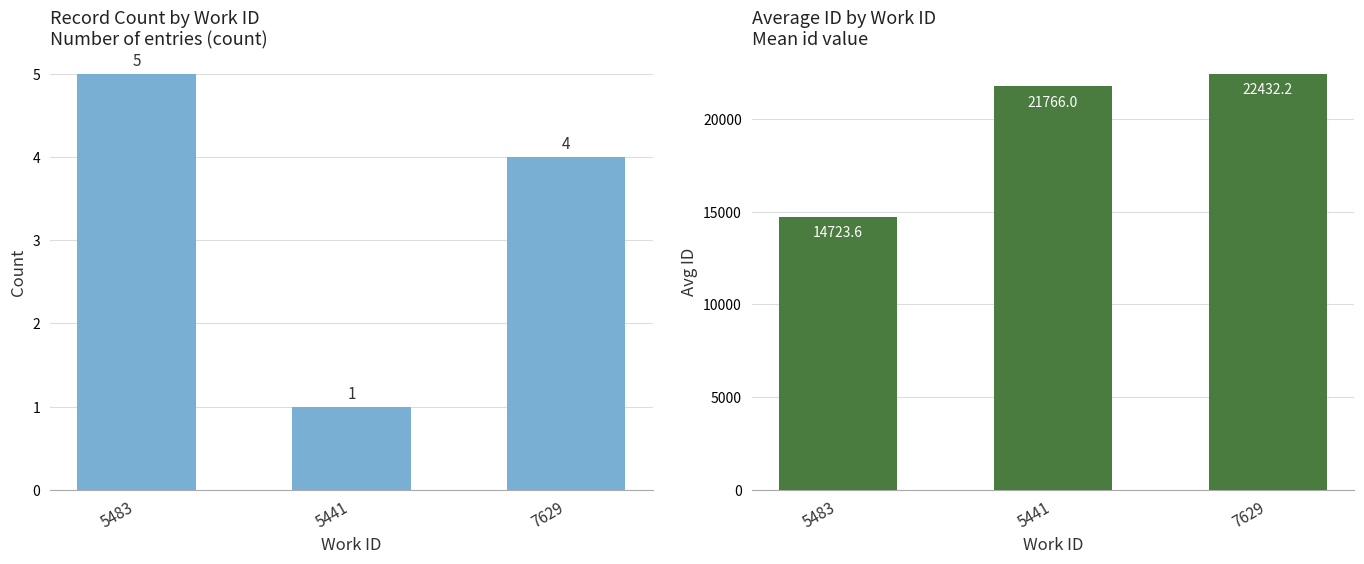

What is the value of the count bar at the 2nd from the left?

1.0